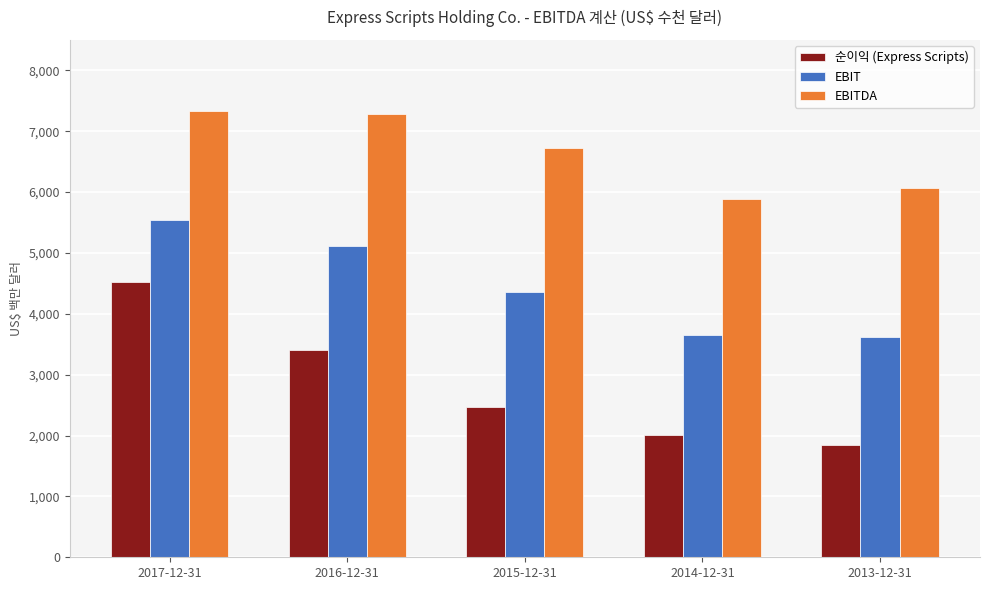

Reading left to right, what are all the values shown in this chart?

순이익 (Express Scripts): 4517400	3404400	2476400	2007600	1844600
EBIT: 5536900	5121900	4364100	3649100	3626400
EBITDA: 7338900	7276500	6723200	5892000	6073400